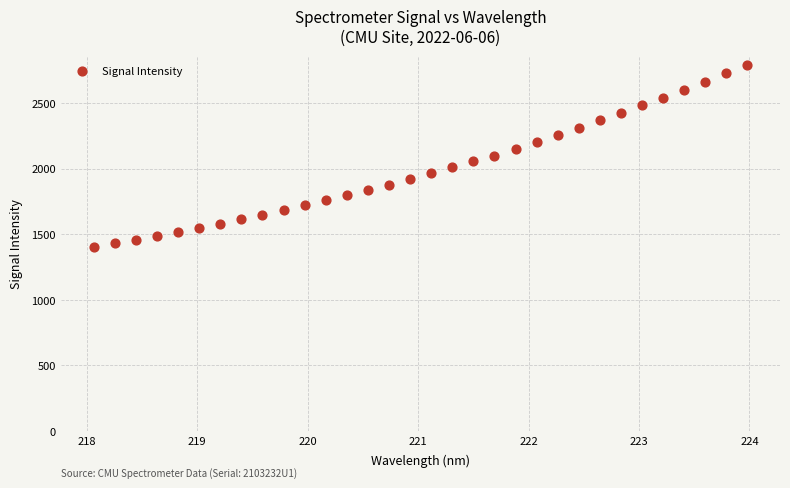

What is the range of X values (max minus min)?

5.9